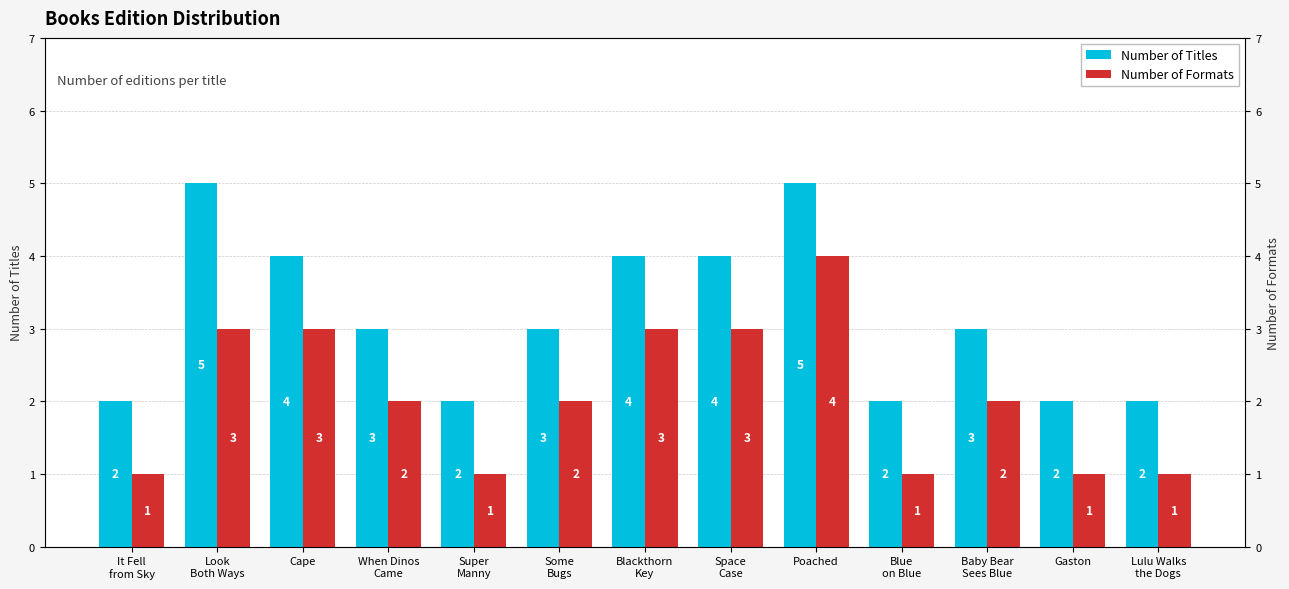

At which category is the sum across all series the highest?

Poached